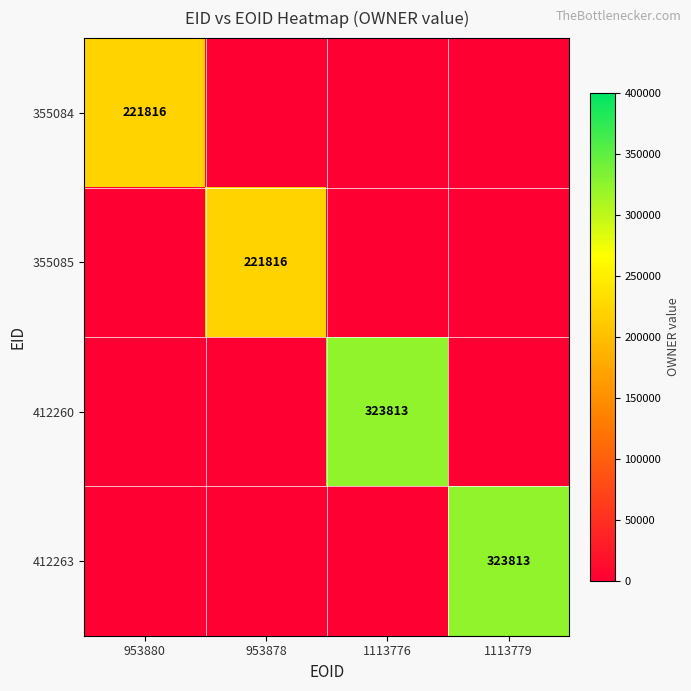

Is the value of 412260 at 1113779 greater than the value of 355084 at 953878?

No